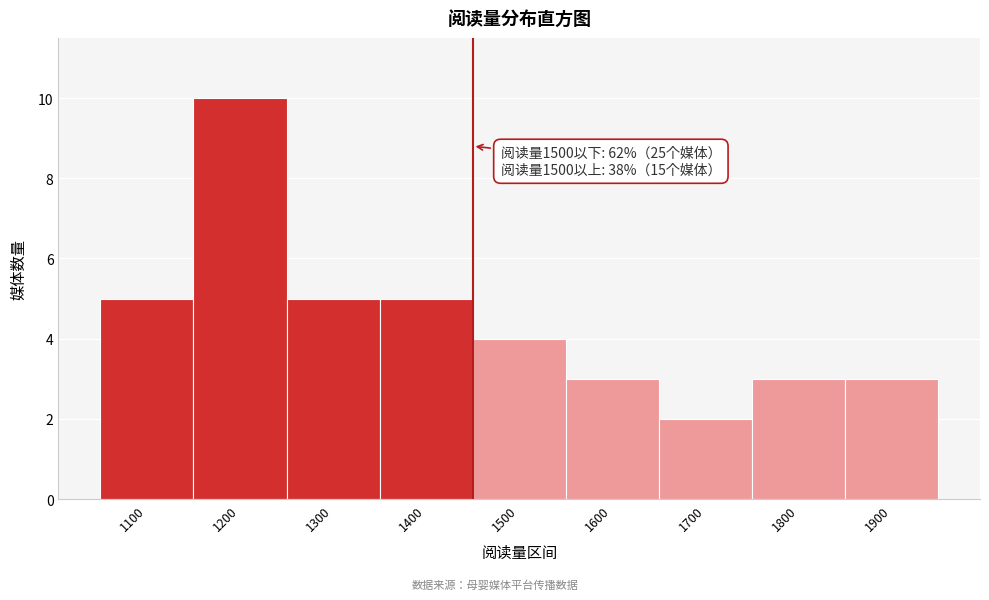

Reading right to left, list all the values displayed in this chart.

1900=3	1800=3	1700=2	1600=3	1500=4	1400=5	1300=5	1200=10	1100=5